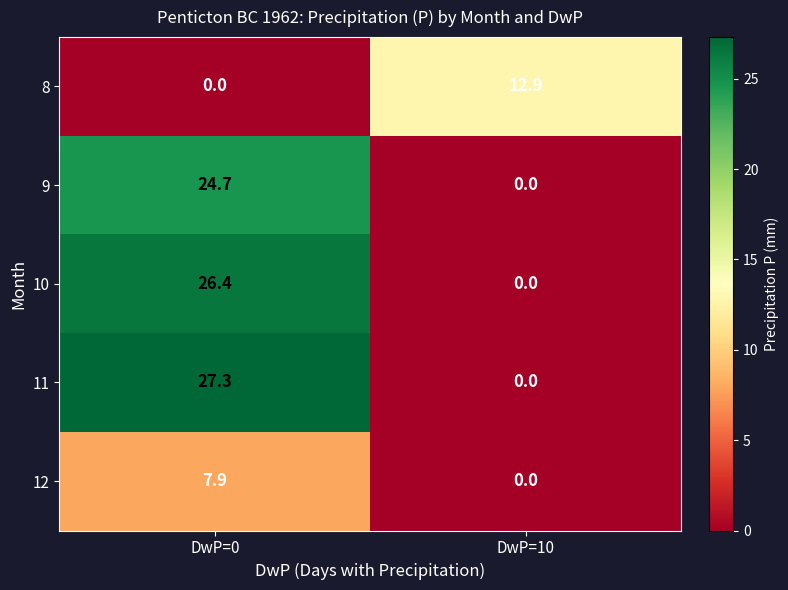

Rank the series at DwP=0 from lowest to highest value.

8, 12, 9, 10, 11